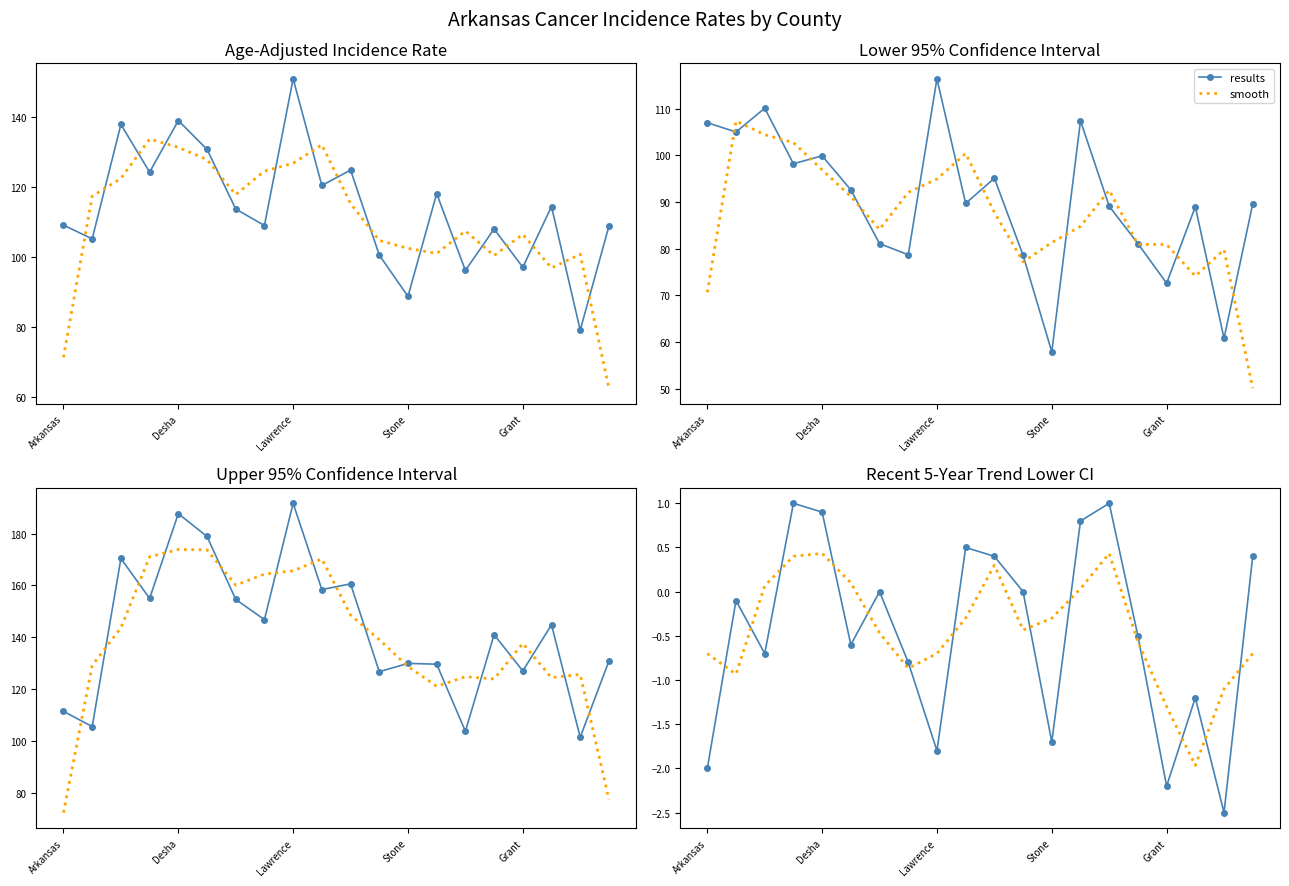

At how many categories does at least one series exceed 0?

9